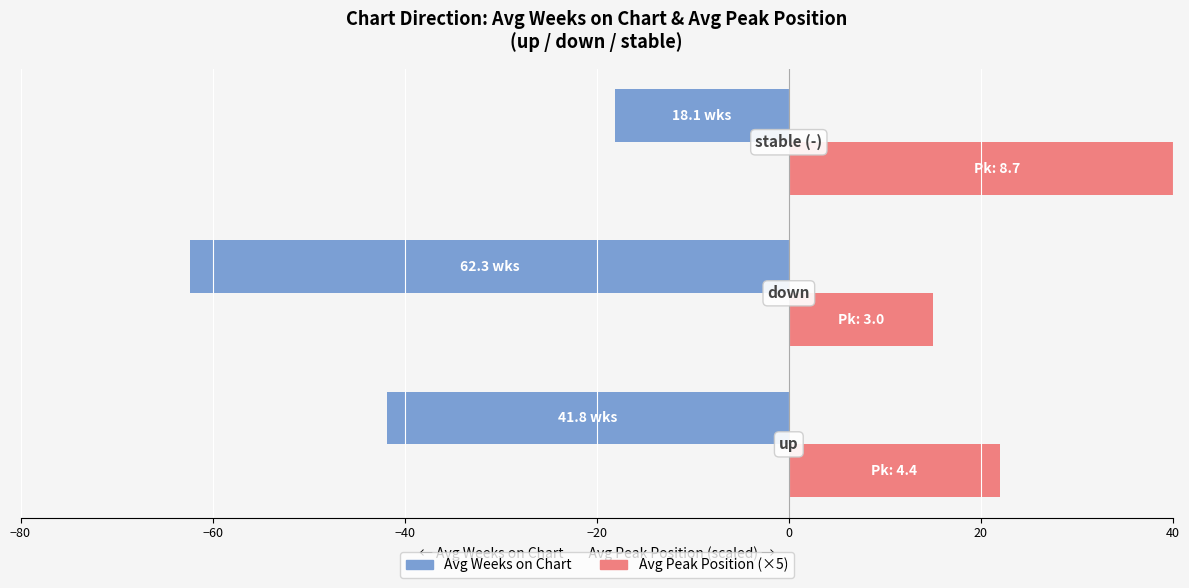

Which series has the largest total across all categories?

Avg Peak Position (×5)